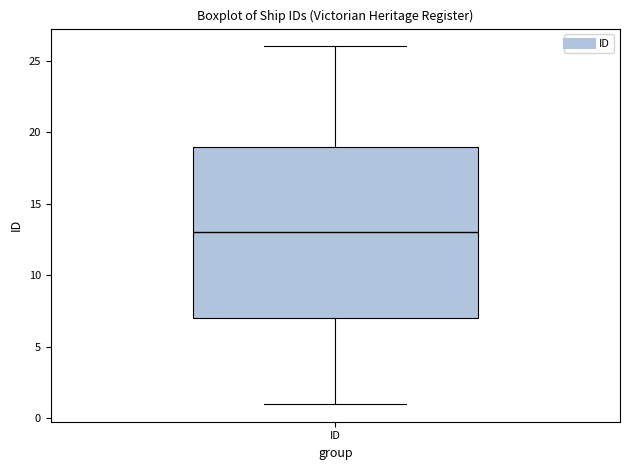

Read this box plot against the y-axis: the position of the median line, the range covered by the box, and the ends of both whiskers. The values are not printed on the chart, so give them approximately, as read against the axis.

median 13, box 7 to 19, whiskers 1 to 26